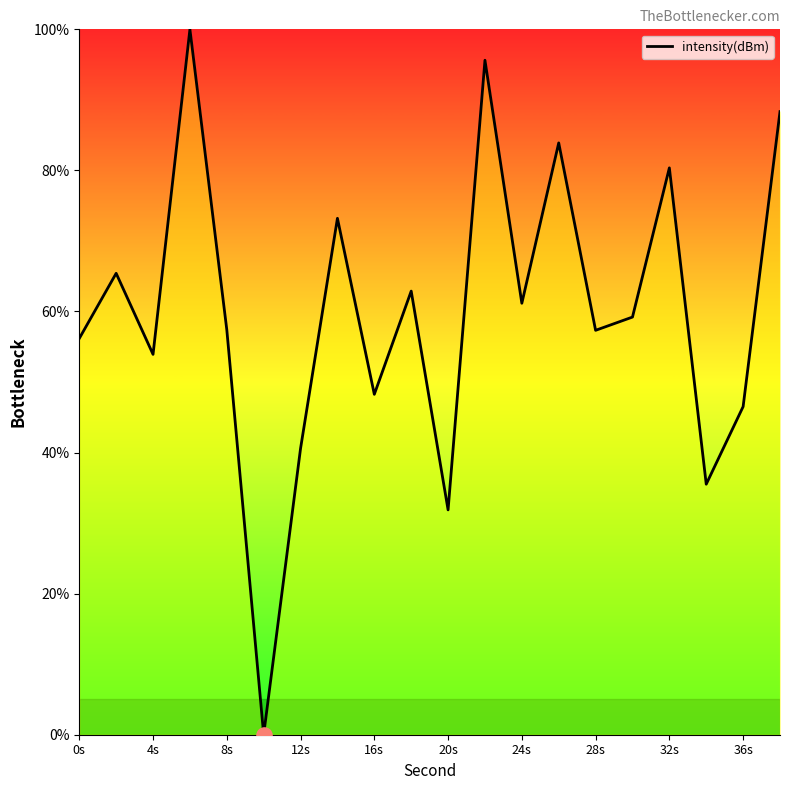

What is the difference between the maximum and minimum values?

100.0